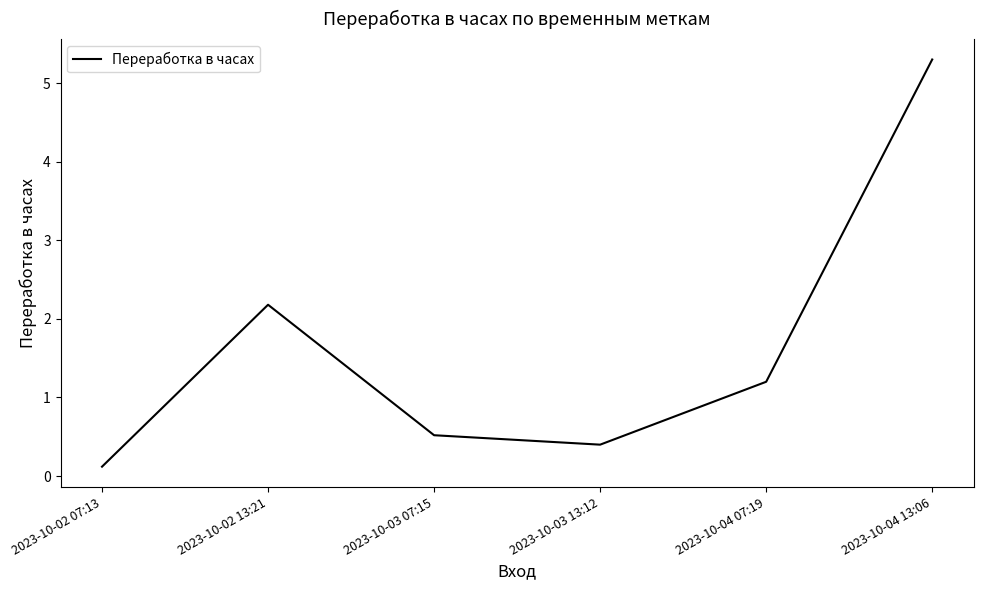

Rank the categories by value from lowest to highest.

2023-10-02 07:13, 2023-10-03 13:12, 2023-10-03 07:15, 2023-10-04 07:19, 2023-10-02 13:21, 2023-10-04 13:06